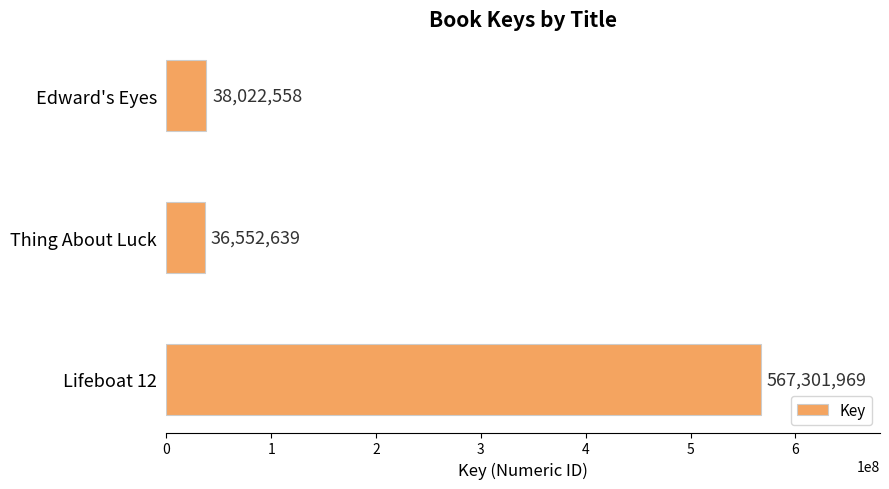

The value at Lifeboat 12 is 567301969. True or false?

True